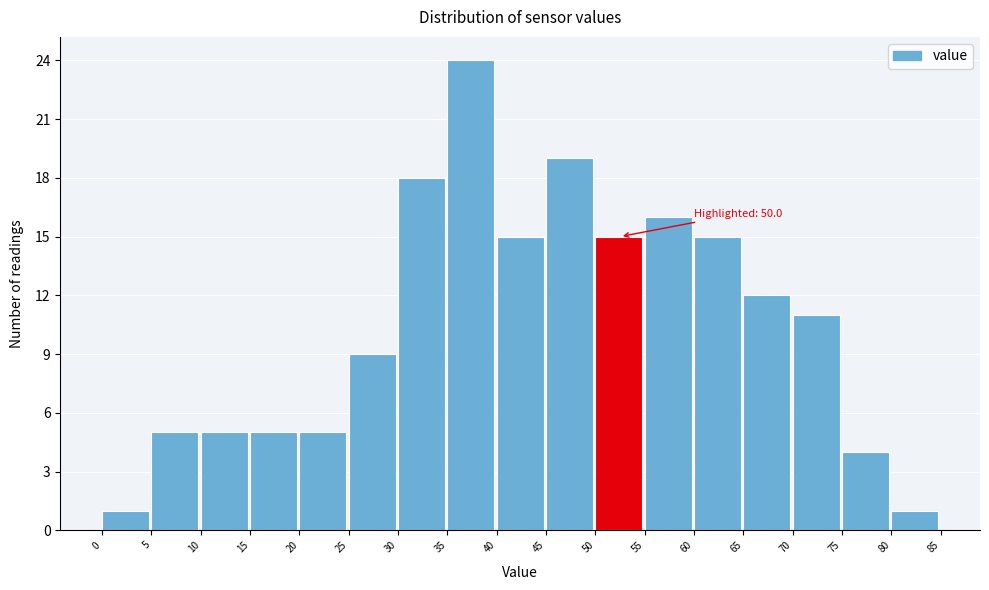

Which range on the x-axis has the tallest bar?

35 to 40